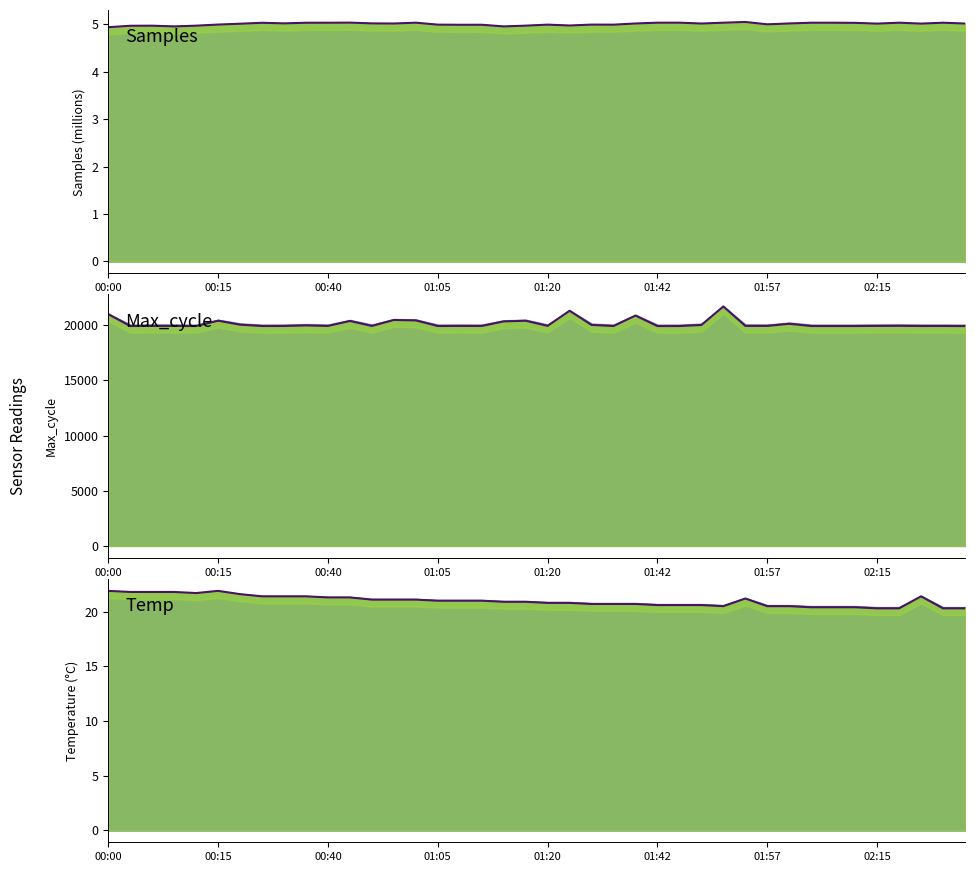

Rank the categories by Max_cycle value from highest to lowest.

28, 21, 00:00, 24, 13, 14, 01:42, 19, 11, 18, 31, 01:57, 22, 27, 9, 36, 20, 29, 00:40, 01:05, 35, 30, 16, 10, 12, 8, 17, 38, 37, 00:15, 15, 02:15, 23, 32, 33, 34, 26, 01:20, 25, 39